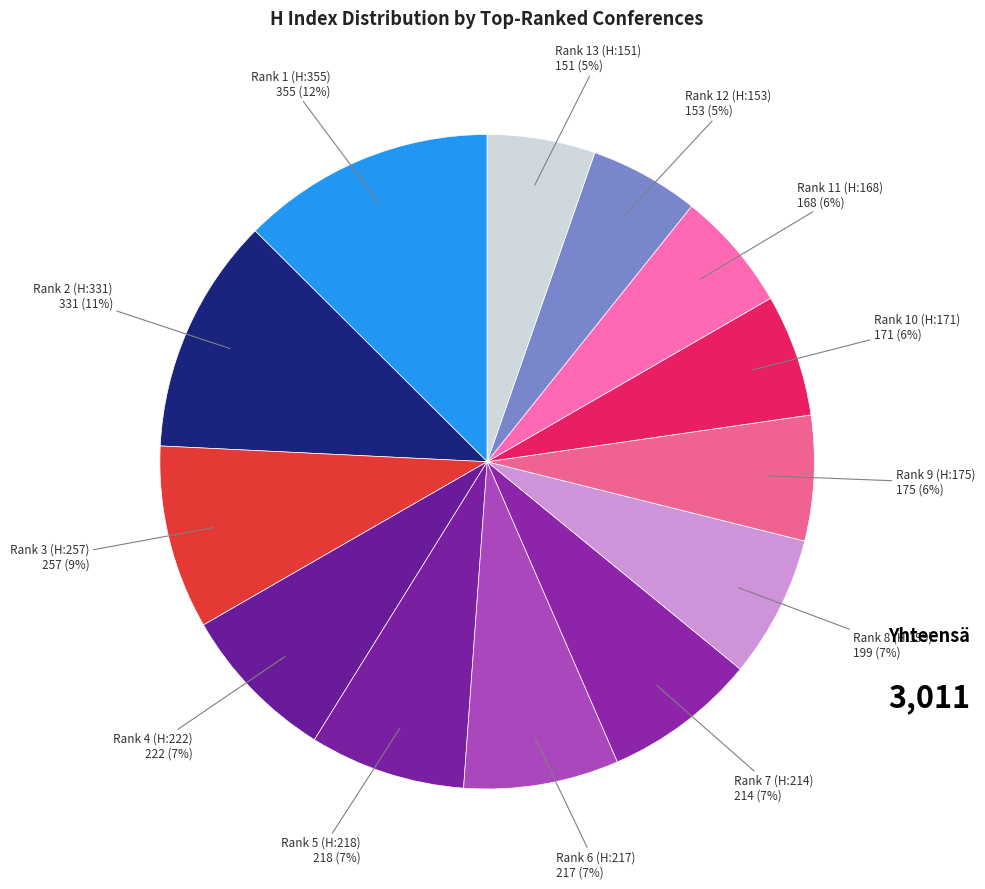

Does any single category account for the majority?

No